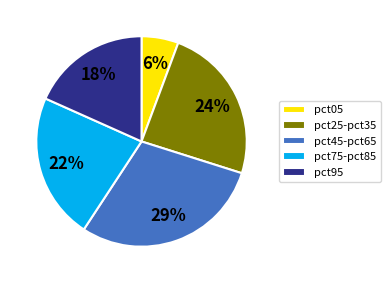

How many slices are in this pie chart?

5